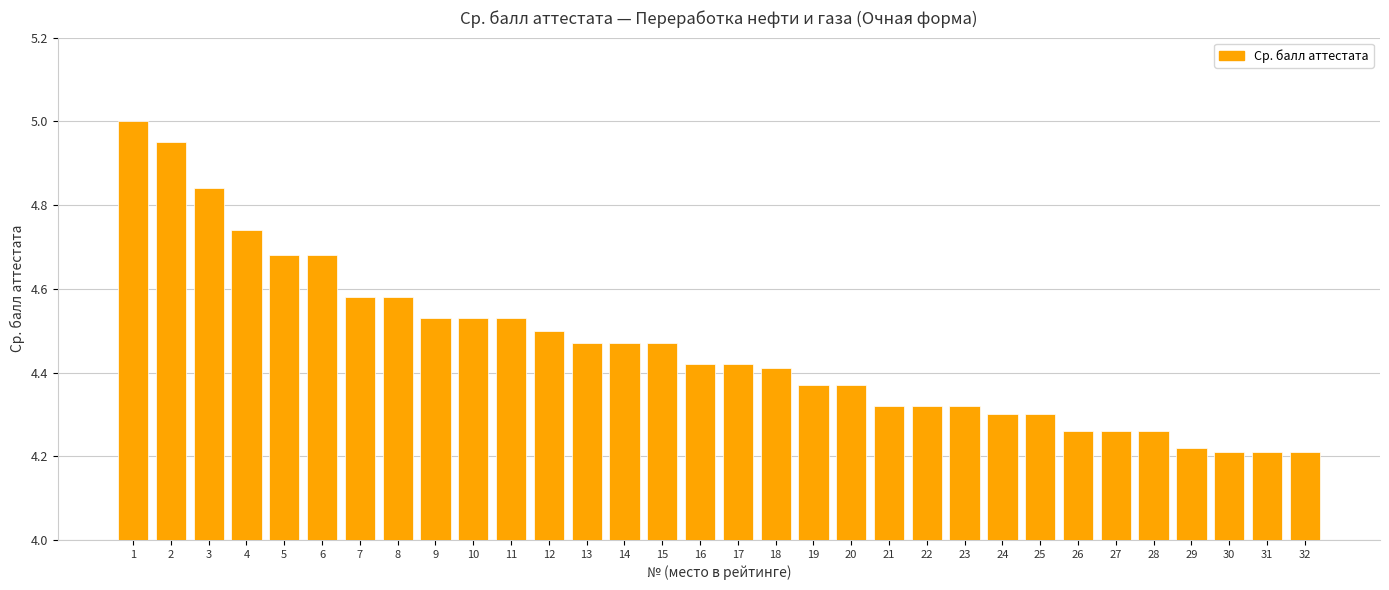

What is the difference between the maximum and minimum values?

0.8